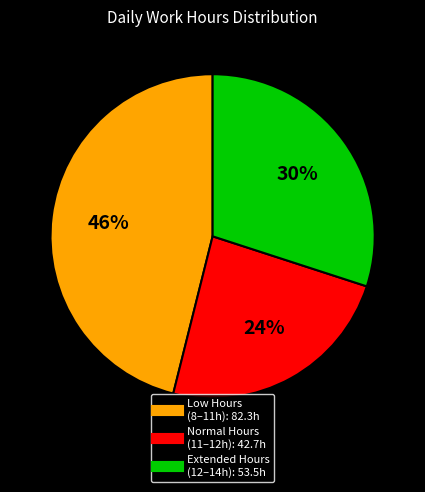

To the nearest percent, what is the average slice percentage?

33%